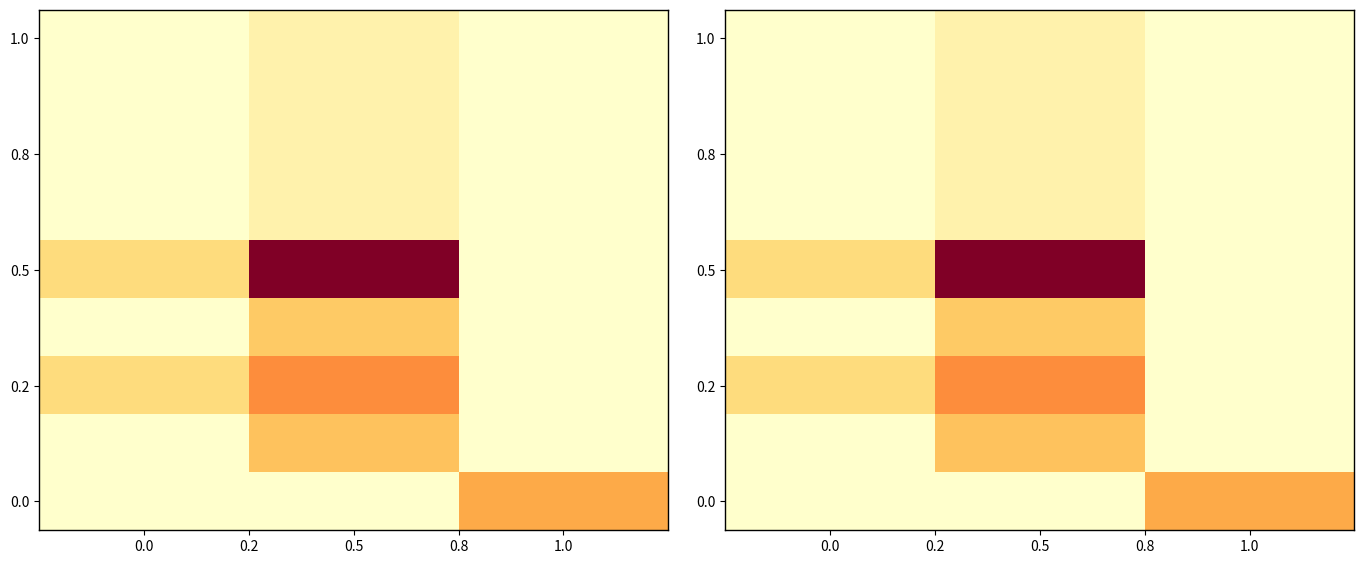

What is the sum of the 1.0 values at 0.5 and 1.0?

908450